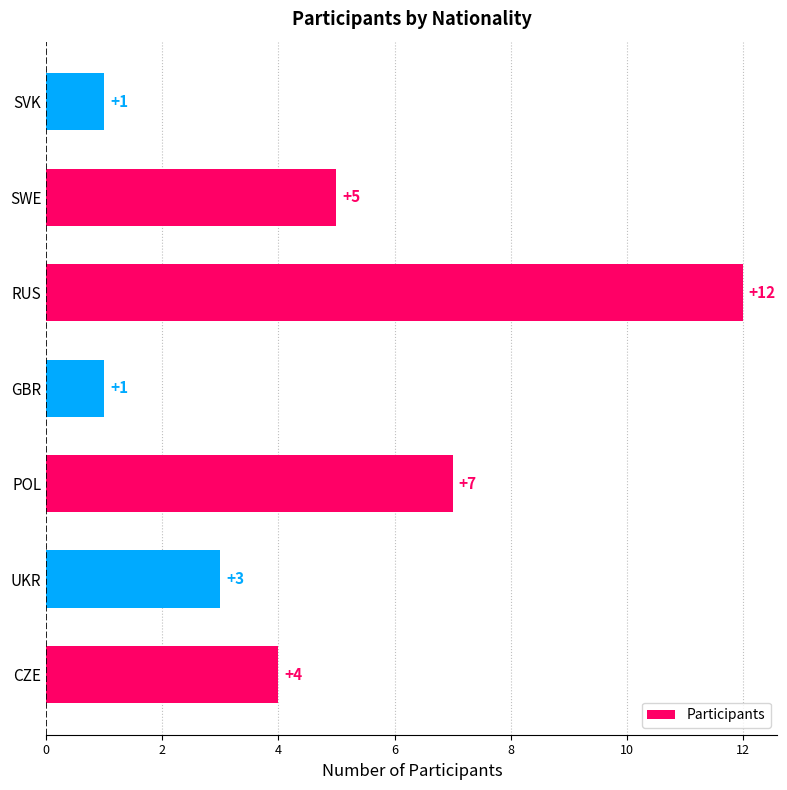

Are the bars grouped side by side (vs. stacked)?

No